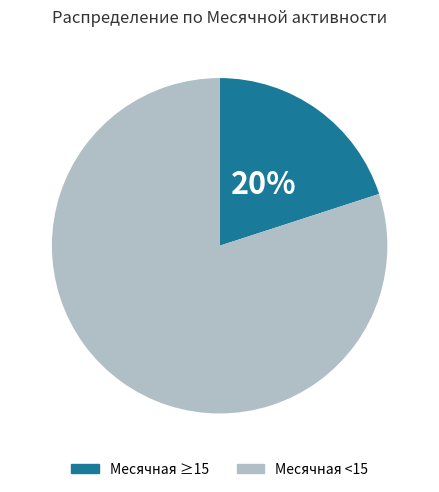

How many slices are in this pie chart?

2